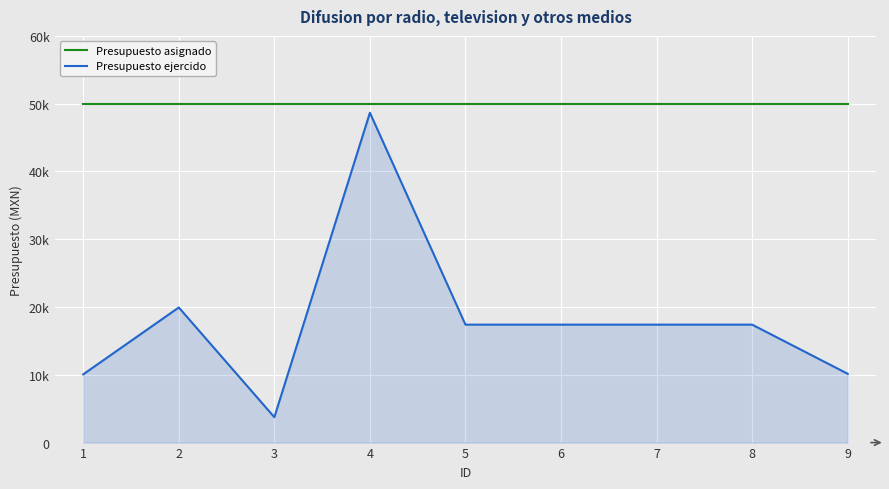

List the labels in order of Presupuesto asignado value, largest first.

1, 2, 3, 4, 5, 6, 7, 8, 9